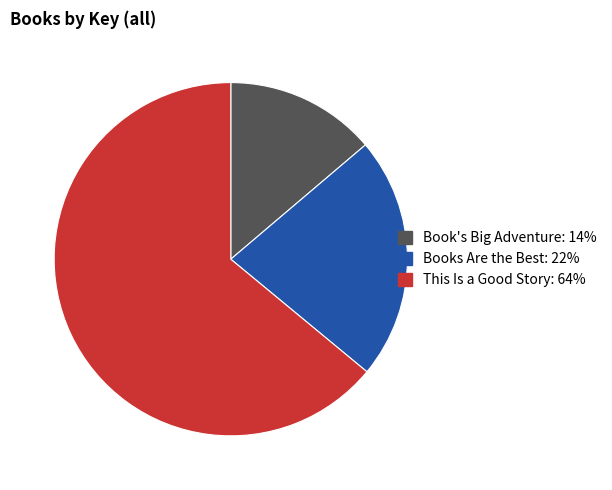

Is it true that Books Are the Best is 34% of the pie?

False